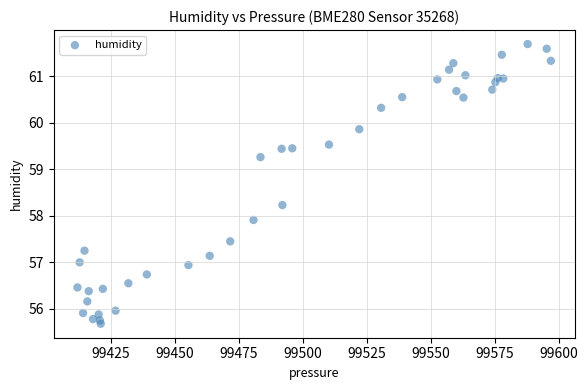

What Y value in the scatter plot is closest to 58?

57.9